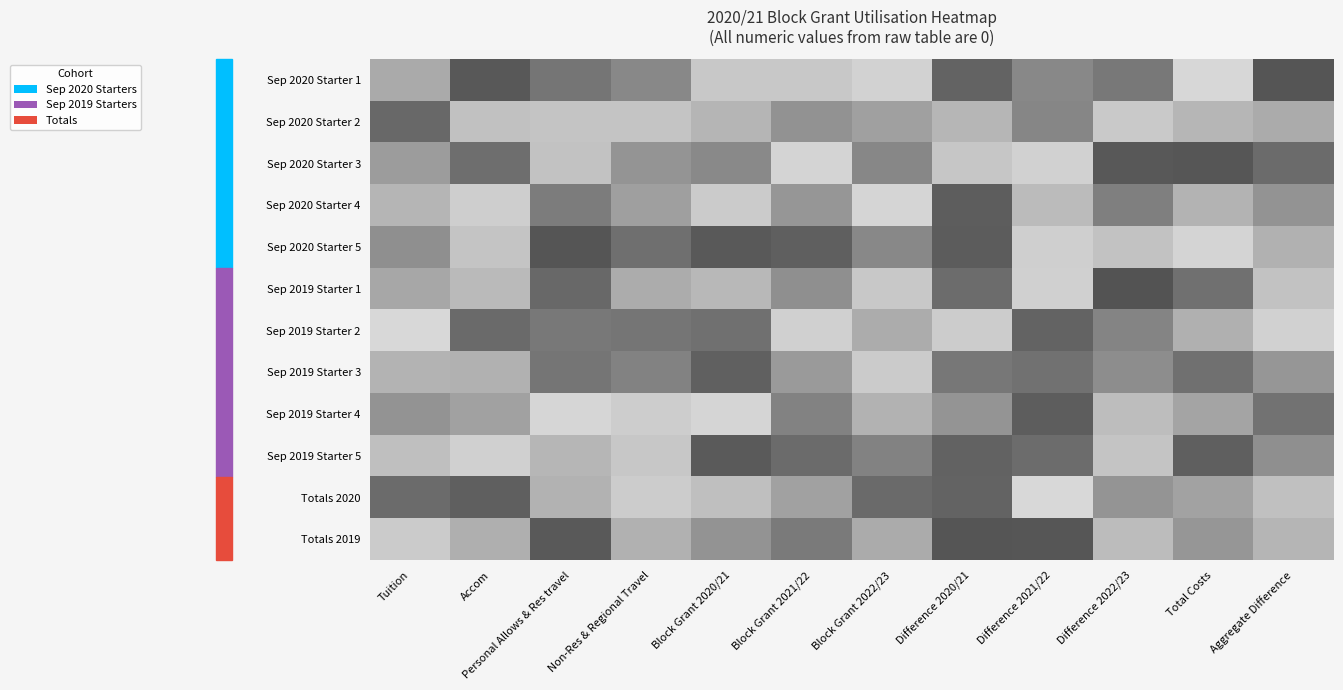

Reading left to right, list all the values displayed in this chart.

Sep 2020 Starter 1: Tuition=-0.1	Accom=0.5	Personal Allows & Res travel=0.2	Non-Res & Regional Travel=0.1	Block Grant 2020/21=-0.3	Block Grant 2021/22=-0.3	Block Grant 2022/23=-0.4	Difference 2020/21=0.4	Difference 2021/22=0.1	Difference 2022/23=0.2	Total Costs=-0.5	Aggregate Difference=0.5
Sep 2020 Starter 2: Tuition=0.3	Accom=-0.3	Personal Allows & Res travel=-0.3	Non-Res & Regional Travel=-0.3	Block Grant 2020/21=-0.2	Block Grant 2021/22=0.0	Block Grant 2022/23=-0.1	Difference 2020/21=-0.2	Difference 2021/22=0.1	Difference 2022/23=-0.4	Total Costs=-0.2	Aggregate Difference=-0.1
Sep 2020 Starter 3: Tuition=-0.0	Accom=0.3	Personal Allows & Res travel=-0.3	Non-Res & Regional Travel=0.0	Block Grant 2020/21=0.1	Block Grant 2021/22=-0.5	Block Grant 2022/23=0.1	Difference 2020/21=-0.3	Difference 2021/22=-0.4	Difference 2022/23=0.4	Total Costs=0.5	Aggregate Difference=0.3
Sep 2020 Starter 4: Tuition=-0.2	Accom=-0.4	Personal Allows & Res travel=0.2	Non-Res & Regional Travel=-0.1	Block Grant 2020/21=-0.4	Block Grant 2021/22=-0.0	Block Grant 2022/23=-0.5	Difference 2020/21=0.4	Difference 2021/22=-0.2	Difference 2022/23=0.2	Total Costs=-0.2	Aggregate Difference=0.0
Sep 2020 Starter 5: Tuition=0.0	Accom=-0.3	Personal Allows & Res travel=0.5	Non-Res & Regional Travel=0.3	Block Grant 2020/21=0.4	Block Grant 2021/22=0.4	Block Grant 2022/23=0.1	Difference 2020/21=0.4	Difference 2021/22=-0.4	Difference 2022/23=-0.3	Total Costs=-0.5	Aggregate Difference=-0.2
Sep 2019 Starter 1: Tuition=-0.1	Accom=-0.2	Personal Allows & Res travel=0.3	Non-Res & Regional Travel=-0.1	Block Grant 2020/21=-0.2	Block Grant 2021/22=0.0	Block Grant 2022/23=-0.4	Difference 2020/21=0.3	Difference 2021/22=-0.4	Difference 2022/23=0.5	Total Costs=0.3	Aggregate Difference=-0.3
Sep 2019 Starter 2: Tuition=-0.5	Accom=0.3	Personal Allows & Res travel=0.2	Non-Res & Regional Travel=0.2	Block Grant 2020/21=0.3	Block Grant 2021/22=-0.4	Block Grant 2022/23=-0.1	Difference 2020/21=-0.4	Difference 2021/22=0.4	Difference 2022/23=0.1	Total Costs=-0.2	Aggregate Difference=-0.4
Sep 2019 Starter 3: Tuition=-0.2	Accom=-0.2	Personal Allows & Res travel=0.2	Non-Res & Regional Travel=0.1	Block Grant 2020/21=0.4	Block Grant 2021/22=-0.0	Block Grant 2022/23=-0.4	Difference 2020/21=0.2	Difference 2021/22=0.3	Difference 2022/23=0.1	Total Costs=0.3	Aggregate Difference=-0.0
Sep 2019 Starter 4: Tuition=0.0	Accom=-0.1	Personal Allows & Res travel=-0.5	Non-Res & Regional Travel=-0.4	Block Grant 2020/21=-0.5	Block Grant 2021/22=0.1	Block Grant 2022/23=-0.2	Difference 2020/21=0.0	Difference 2021/22=0.4	Difference 2022/23=-0.3	Total Costs=-0.1	Aggregate Difference=0.3
Sep 2019 Starter 5: Tuition=-0.3	Accom=-0.4	Personal Allows & Res travel=-0.2	Non-Res & Regional Travel=-0.3	Block Grant 2020/21=0.4	Block Grant 2021/22=0.3	Block Grant 2022/23=0.1	Difference 2020/21=0.4	Difference 2021/22=0.3	Difference 2022/23=-0.3	Total Costs=0.4	Aggregate Difference=0.0
Totals 2020: Tuition=0.3	Accom=0.4	Personal Allows & Res travel=-0.2	Non-Res & Regional Travel=-0.4	Block Grant 2020/21=-0.3	Block Grant 2021/22=-0.1	Block Grant 2022/23=0.3	Difference 2020/21=0.4	Difference 2021/22=-0.5	Difference 2022/23=0.0	Total Costs=-0.1	Aggregate Difference=-0.3
Totals 2019: Tuition=-0.4	Accom=-0.2	Personal Allows & Res travel=0.4	Non-Res & Regional Travel=-0.2	Block Grant 2020/21=0.0	Block Grant 2021/22=0.2	Block Grant 2022/23=-0.1	Difference 2020/21=0.5	Difference 2021/22=0.5	Difference 2022/23=-0.2	Total Costs=-0.0	Aggregate Difference=-0.2